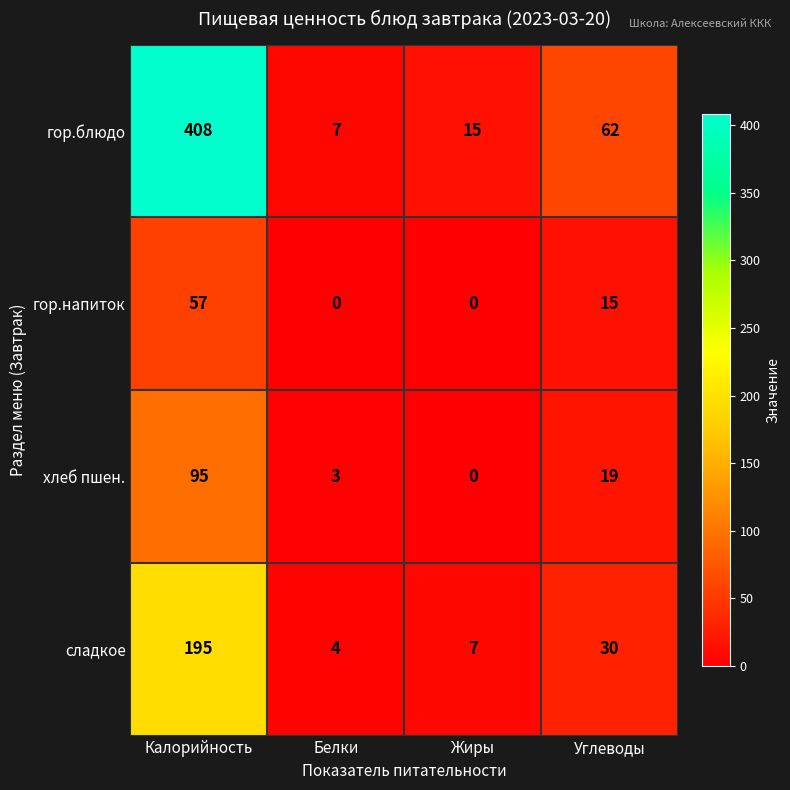

The value of гор.напиток at Жиры is 32. True or false?

False